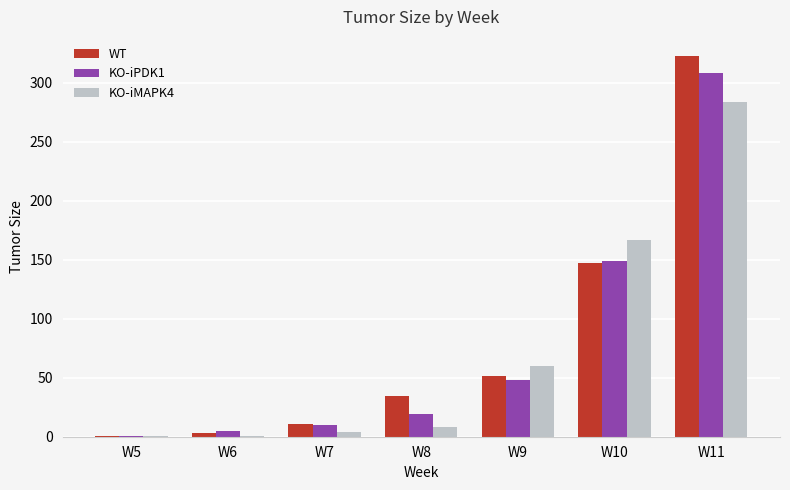

Which series has the largest total across all categories?

WT